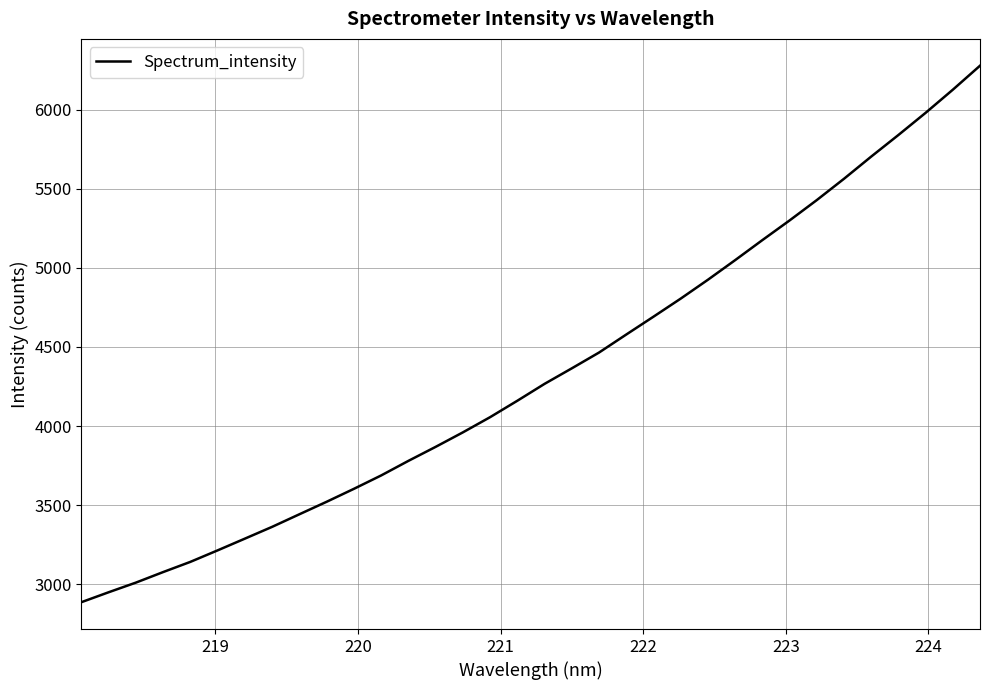

What is the difference between the maximum and minimum values?

3390.4